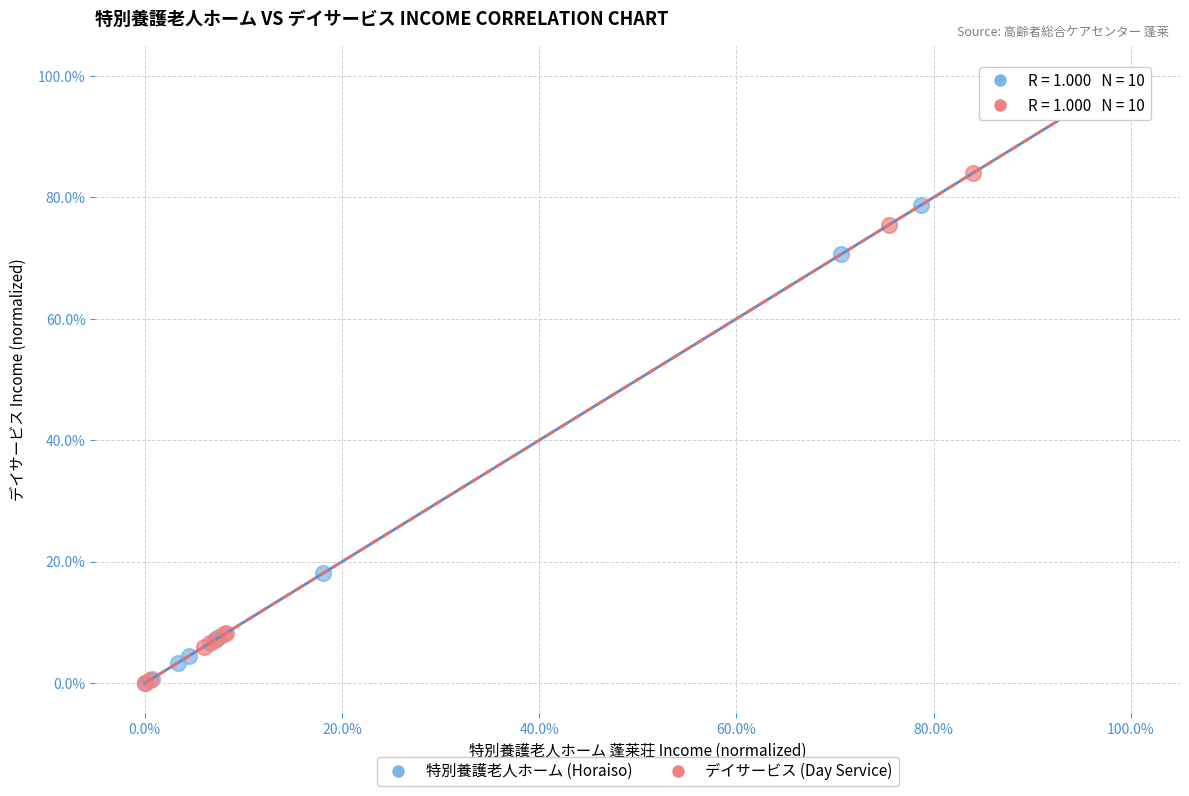

What are all the series names shown in the legend?

特別養護老人ホーム (Horaiso), デイサービス (Day Service)